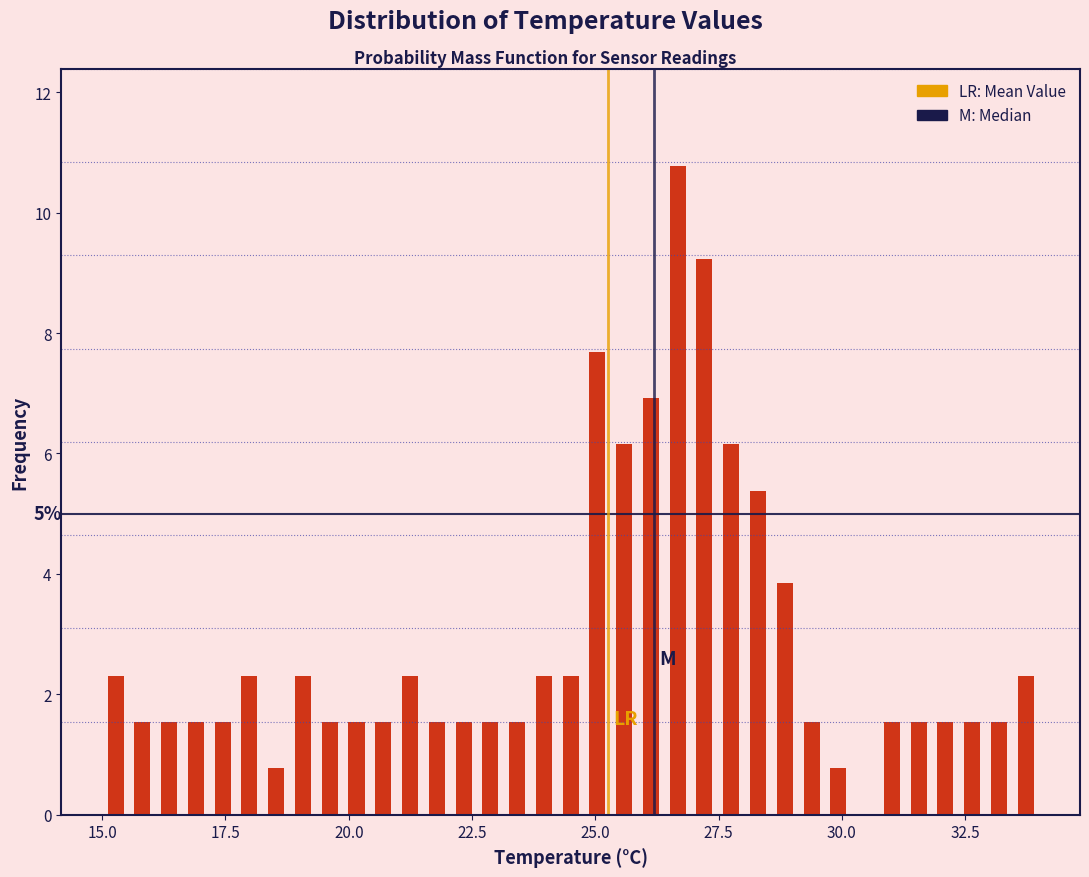

Read against the x-axis, roughly where is the centre of the tallest bar?

26.5